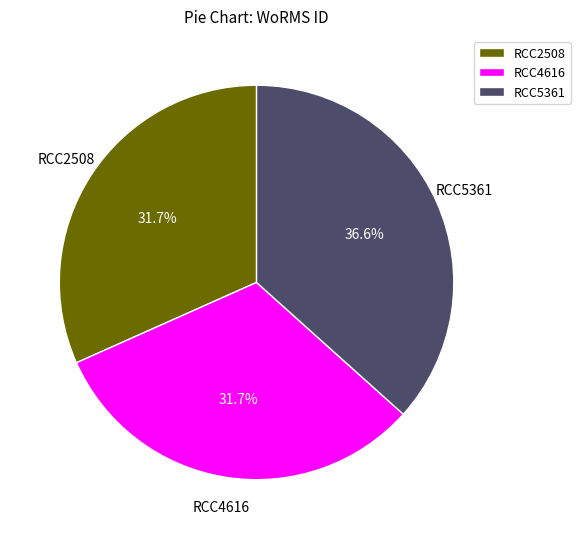

The RCC4616 slice represents 32% of the pie. True or false?

True